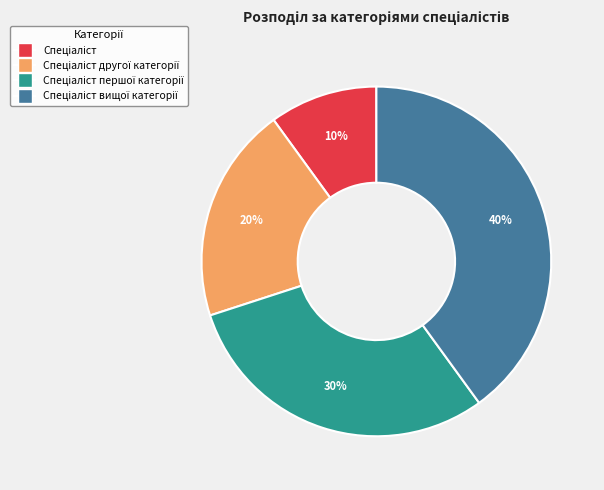

To the nearest percent, what is the difference between the largest and smallest slice percentages?

30%